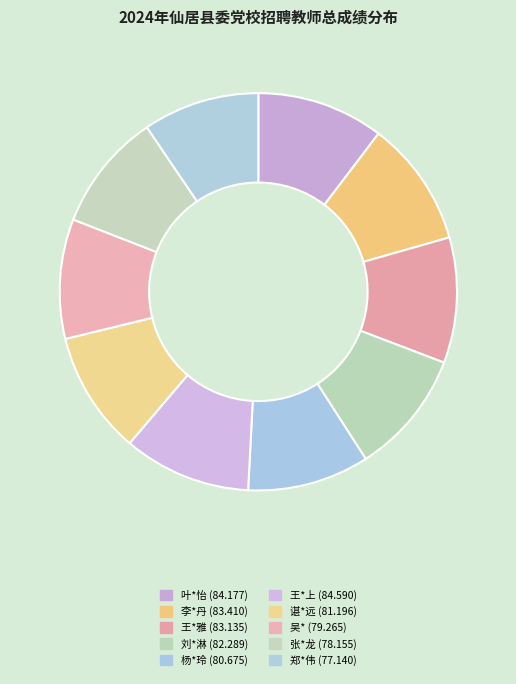

How many segments does this pie chart have?

10